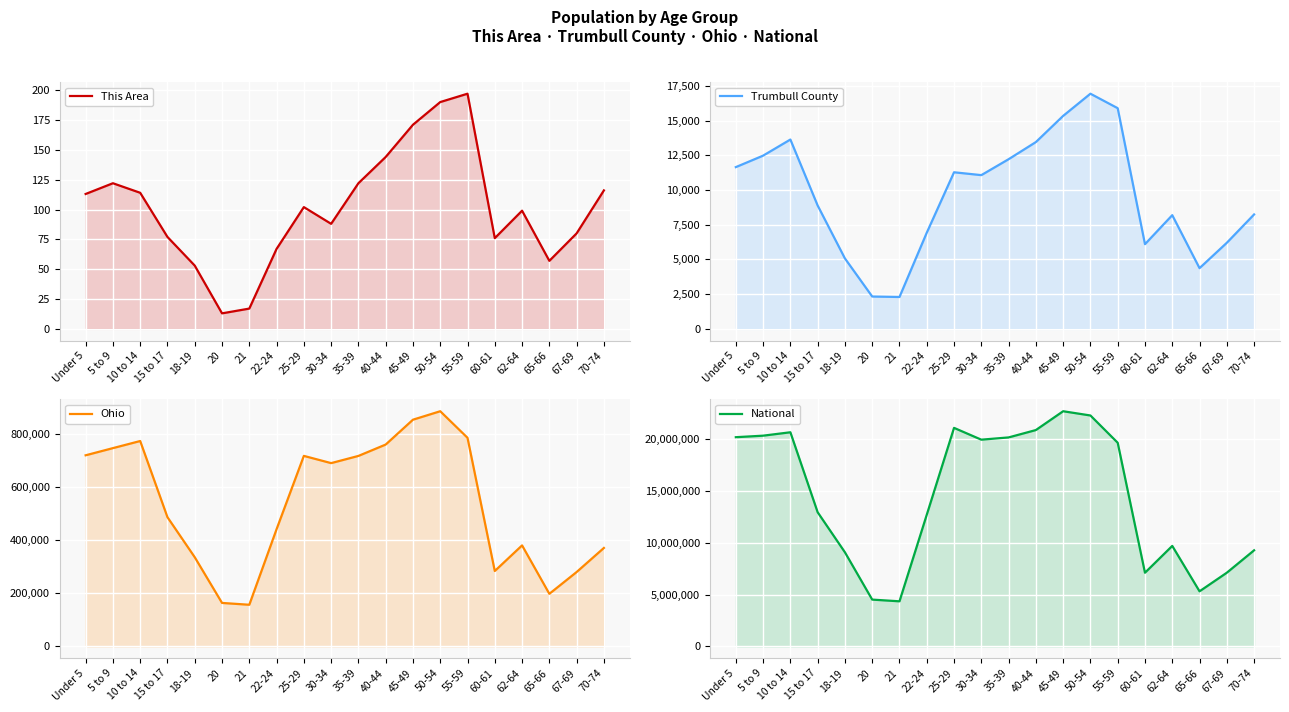

The value of Ohio at 18-19 is 336375. True or false?

True